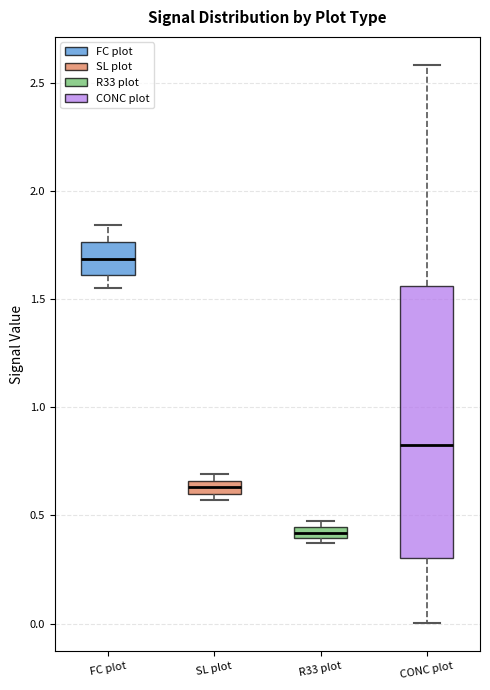

Comparing the boxes themselves (not the whiskers), which one is the tallest?

CONC plot